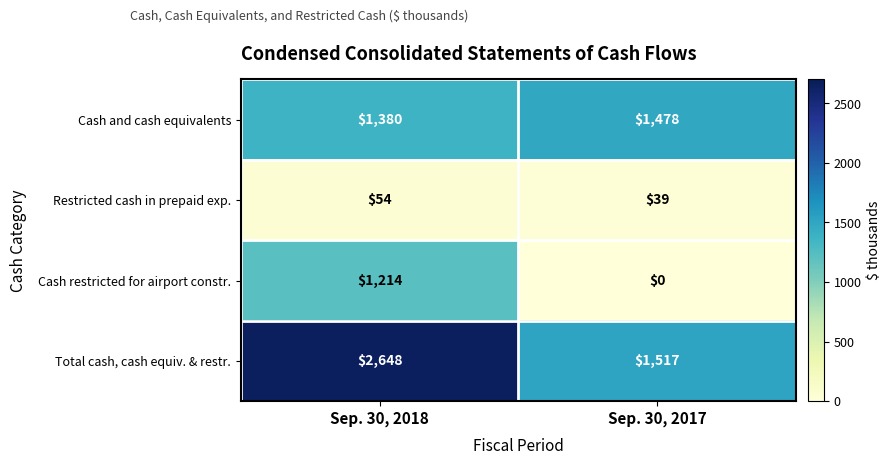

What is the difference between the Cash and cash equivalents values at Sep. 30, 2018 and Sep. 30, 2017?

98